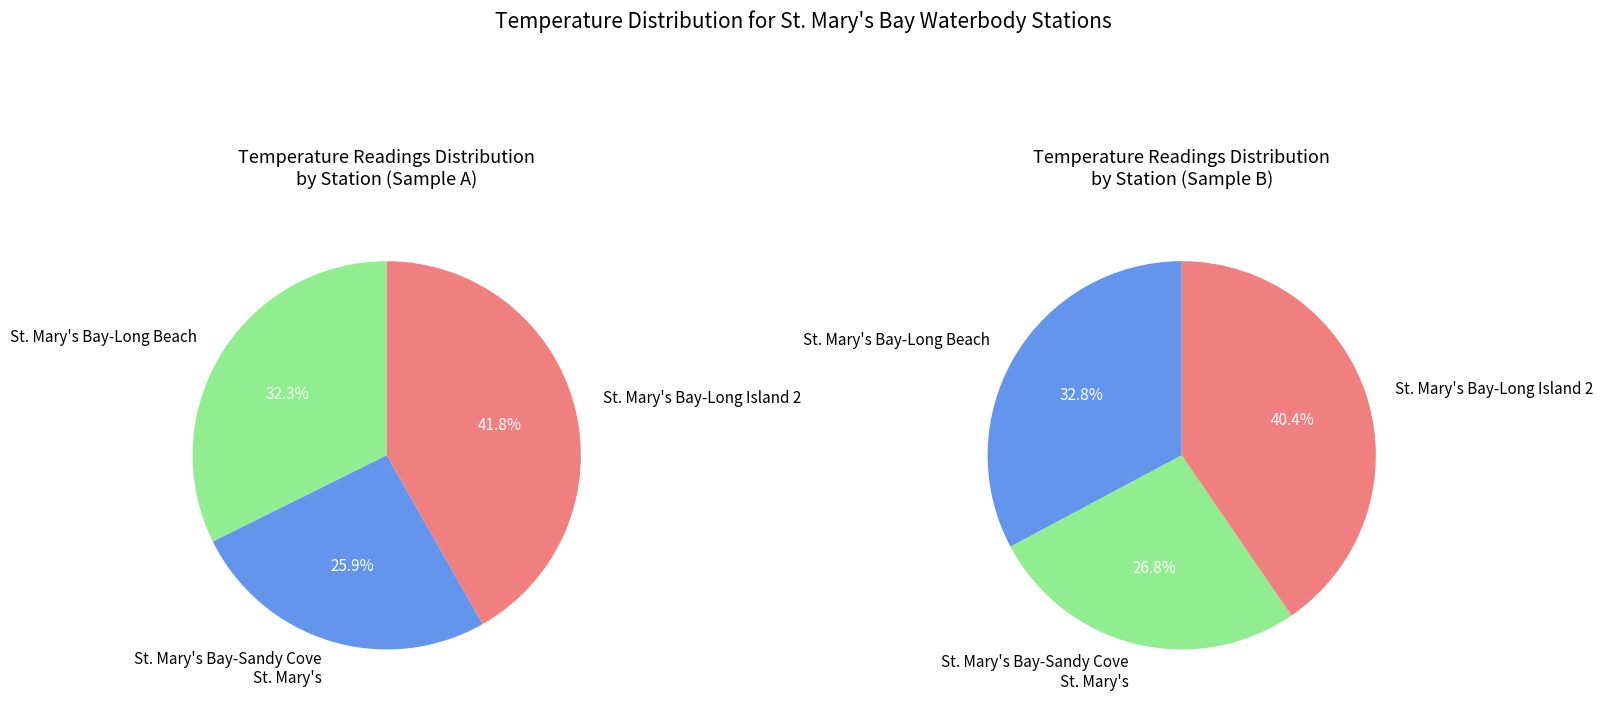

To the nearest percent, what is the difference between the St. Mary's Bay-Sandy Cove St. Mary's and St. Mary's Bay-Long Island 2 slice percentages?

16%